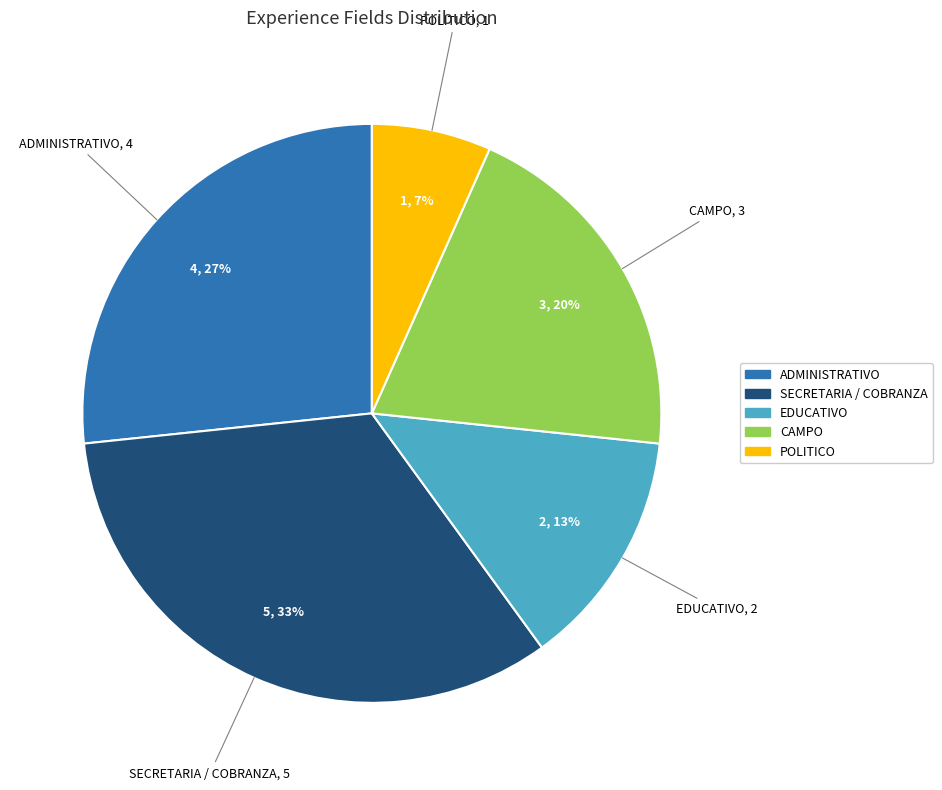

To the nearest percent, what is the average slice percentage?

20%